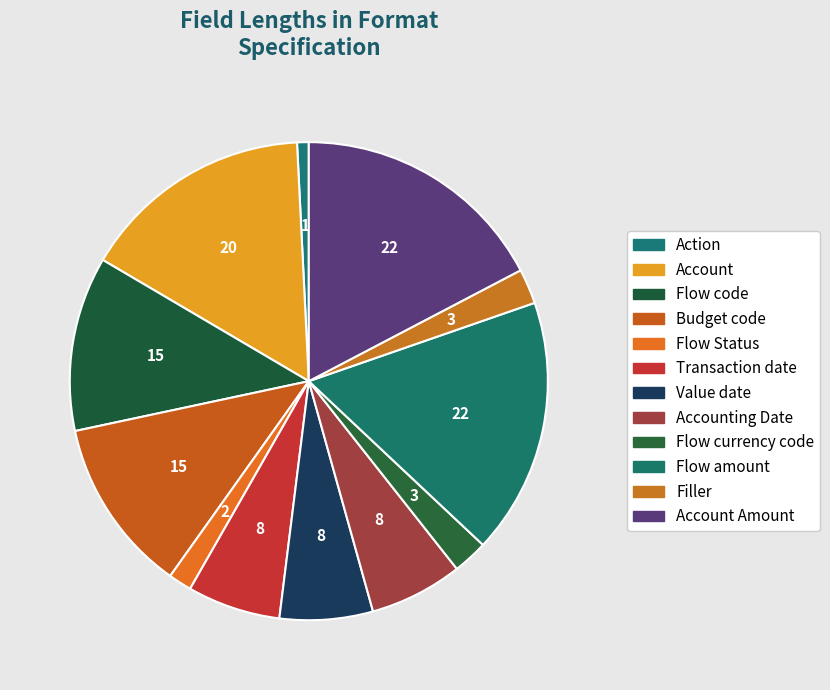

How many segments does this pie chart have?

12